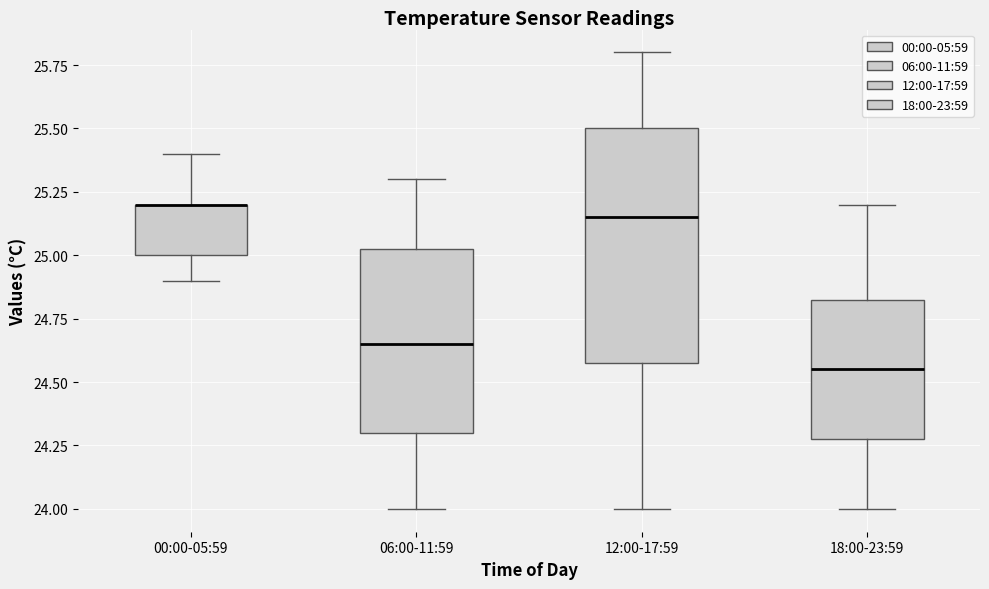

Comparing the boxes themselves (not the whiskers), which one is the tallest?

12:00-17:59